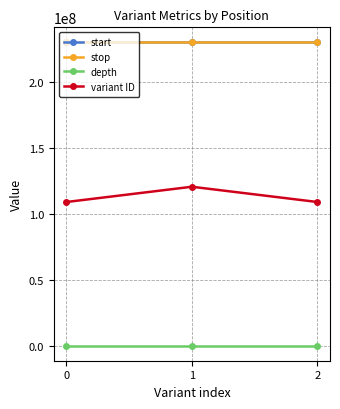

How many data points in start are less than 230137123?

1